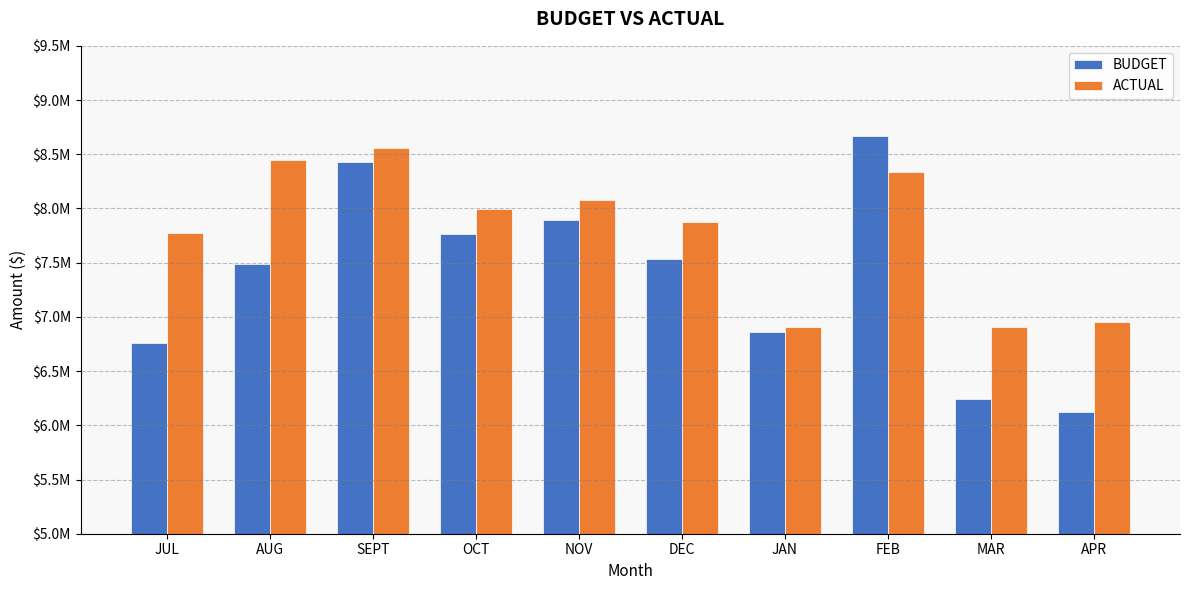

At how many categories does at least one series exceed 8520604?

2